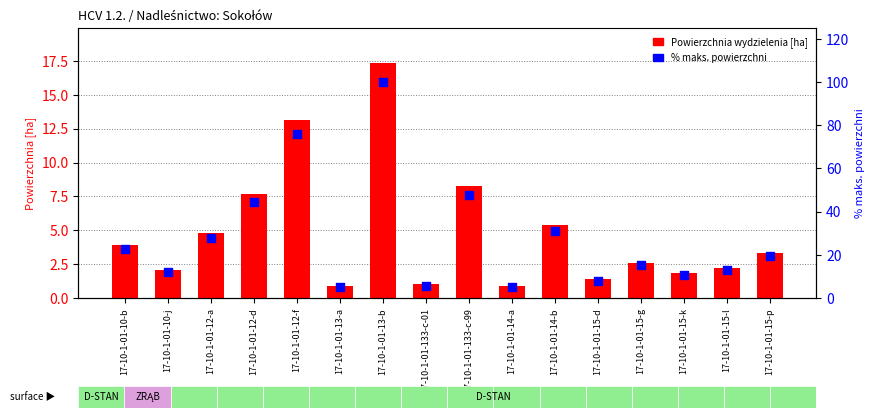

Which series contains the highest Y value?

% maks. powierzchni